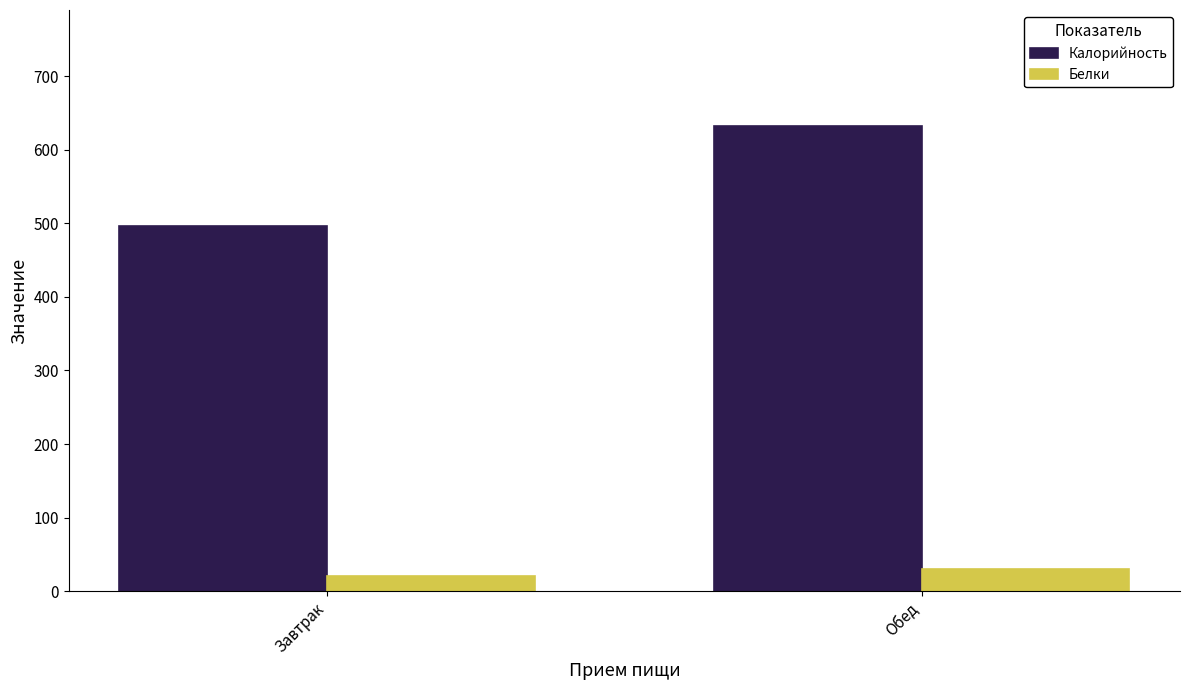

What is the sum of all Белки values?

52.2